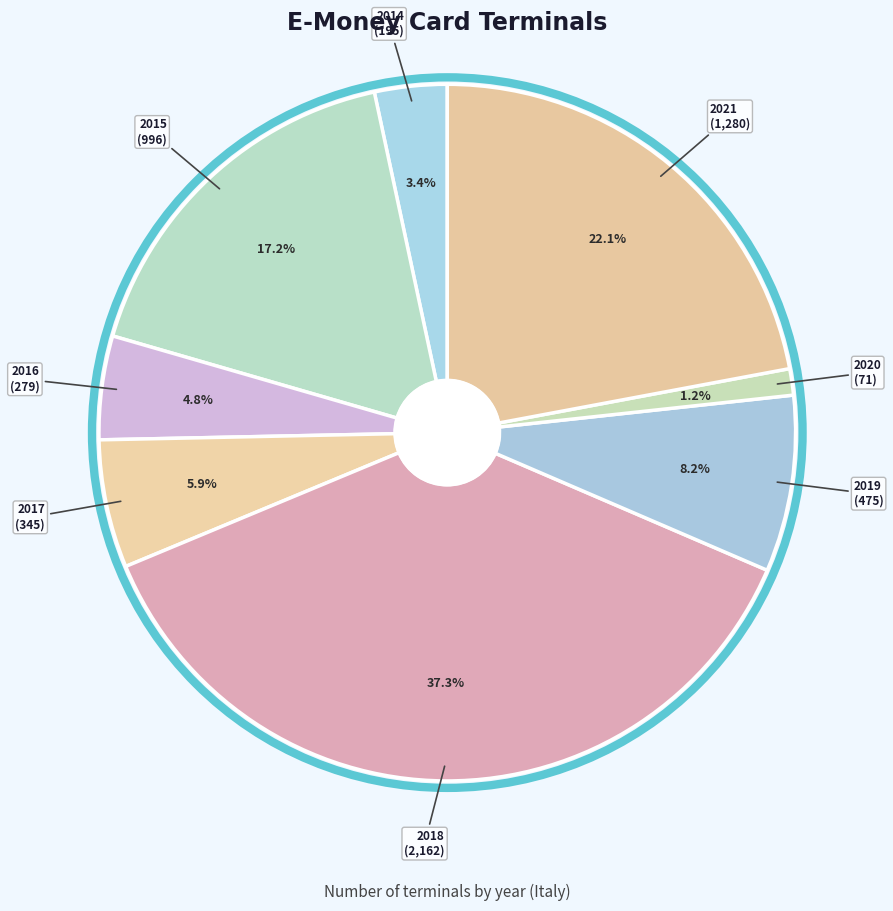

Which category has the smallest portion of the pie?

2020